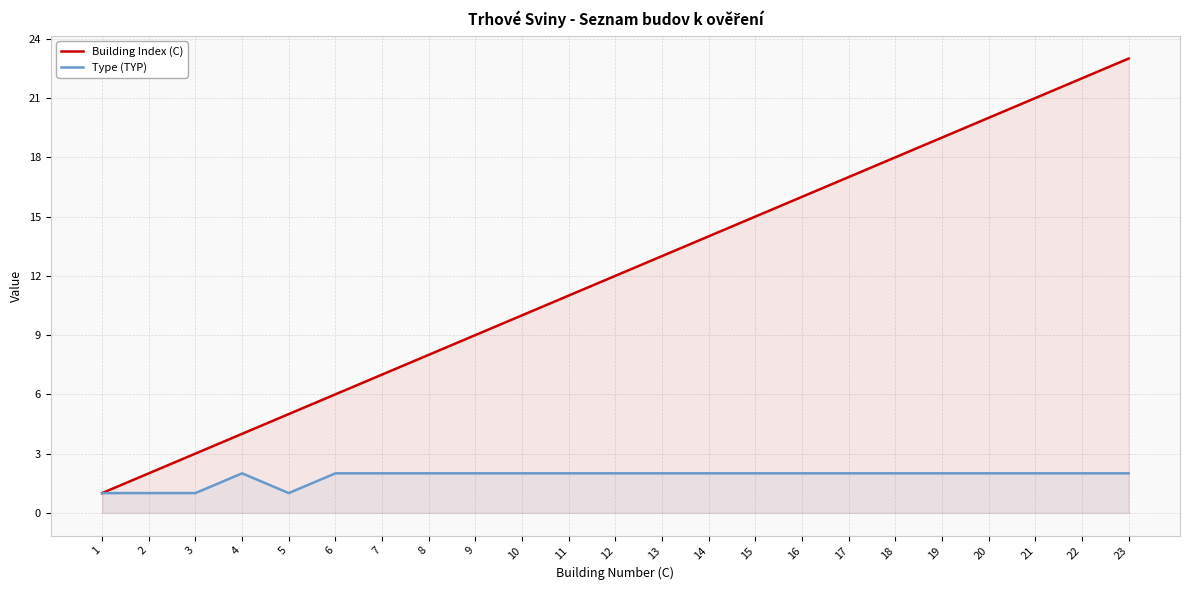

List the series in order of their overall mean, lowest first.

Type (TYP), Building Index (C)